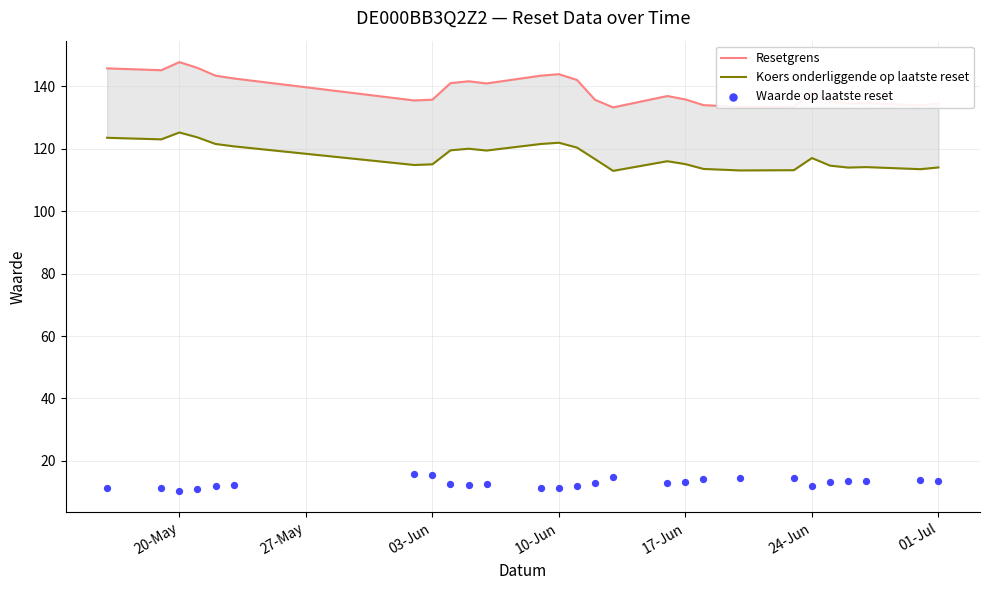

Is the value of Waarde op laatste reset at 17-Jun greater than the value of Koers onderliggende op laatste reset at 20-May?

No